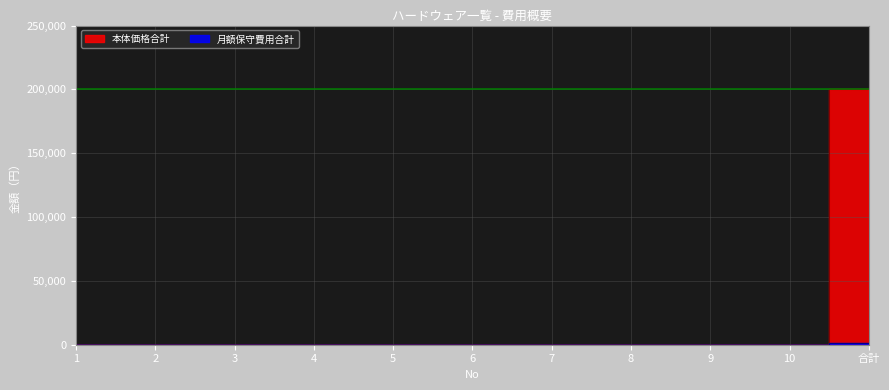

What position from the left is 5?

5